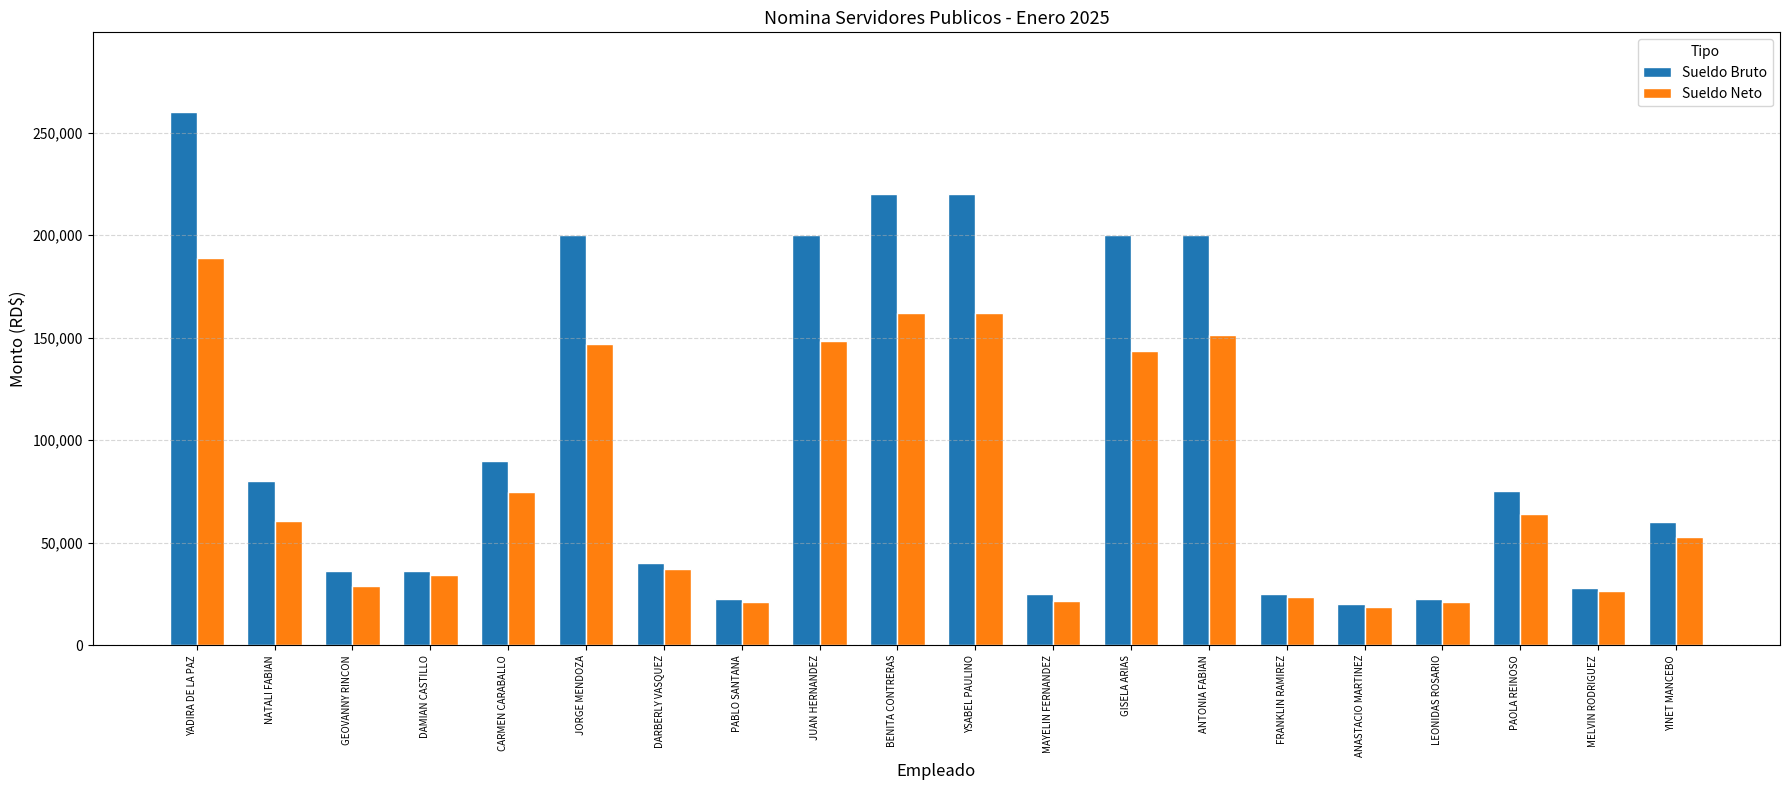

What is the average value of the Sueldo Neto series?

79411.5